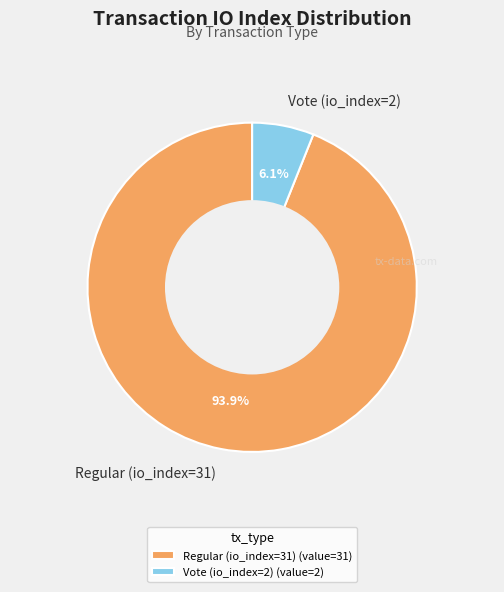

What is the majority slice?

Regular (io_index=31)